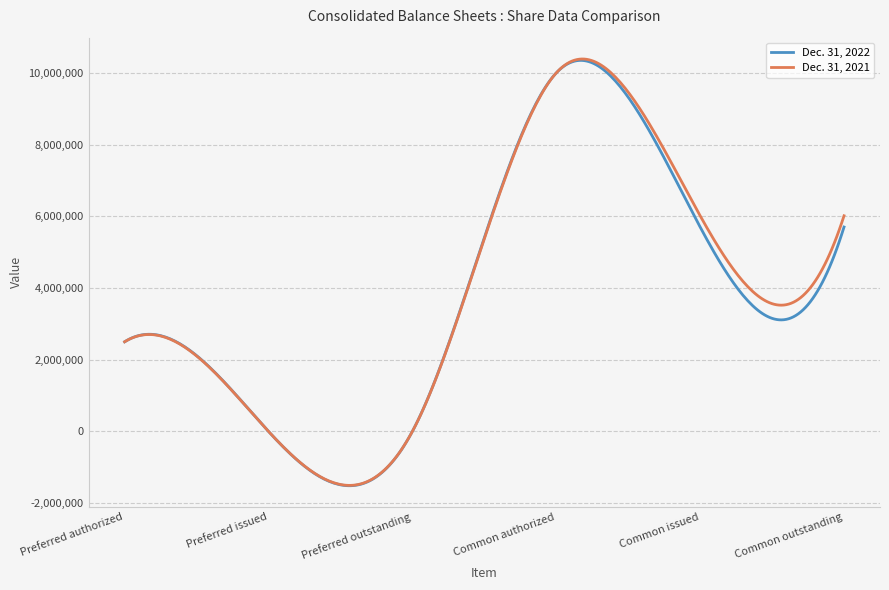

How many distinct data groups are displayed?

2